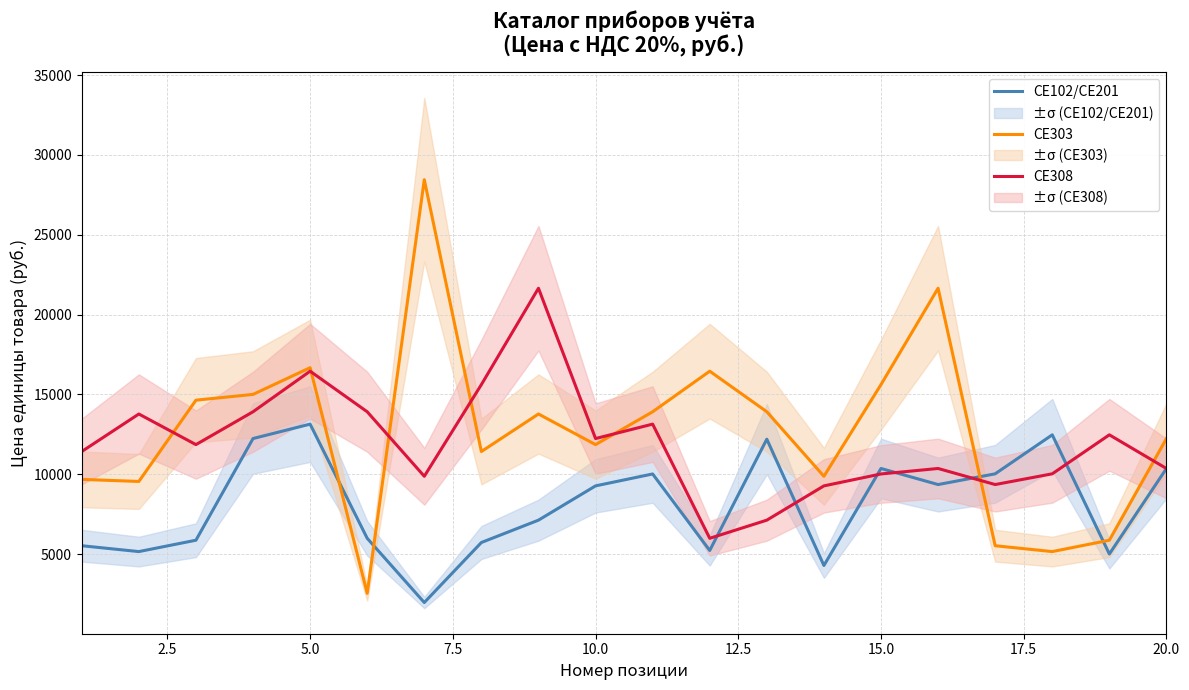

What is the sum of all CE308 values?

238948